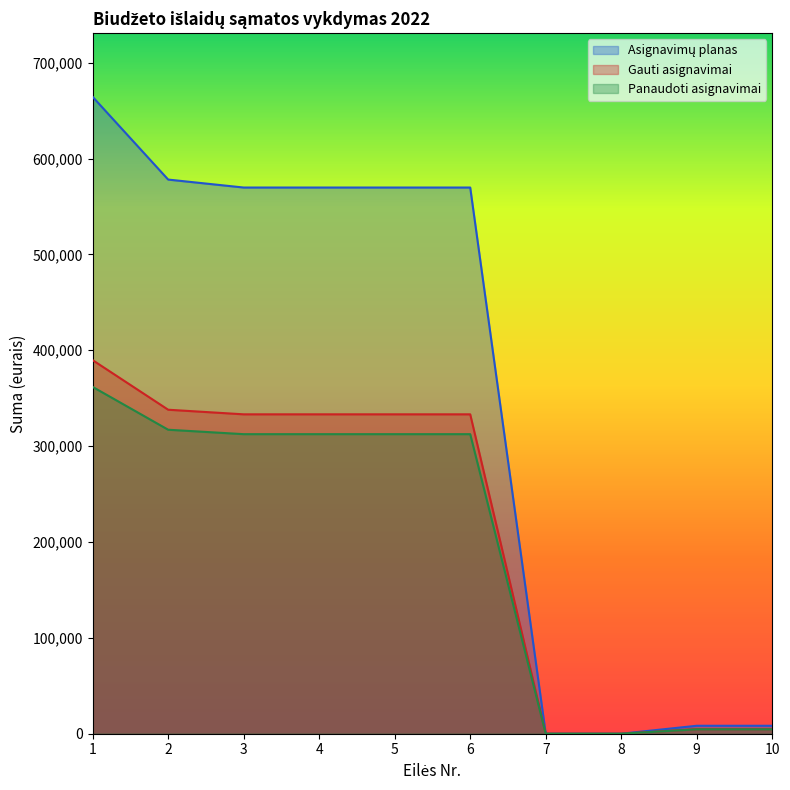

What is the difference between the Gauti asignavimai values at 2 and 7?

338000.0